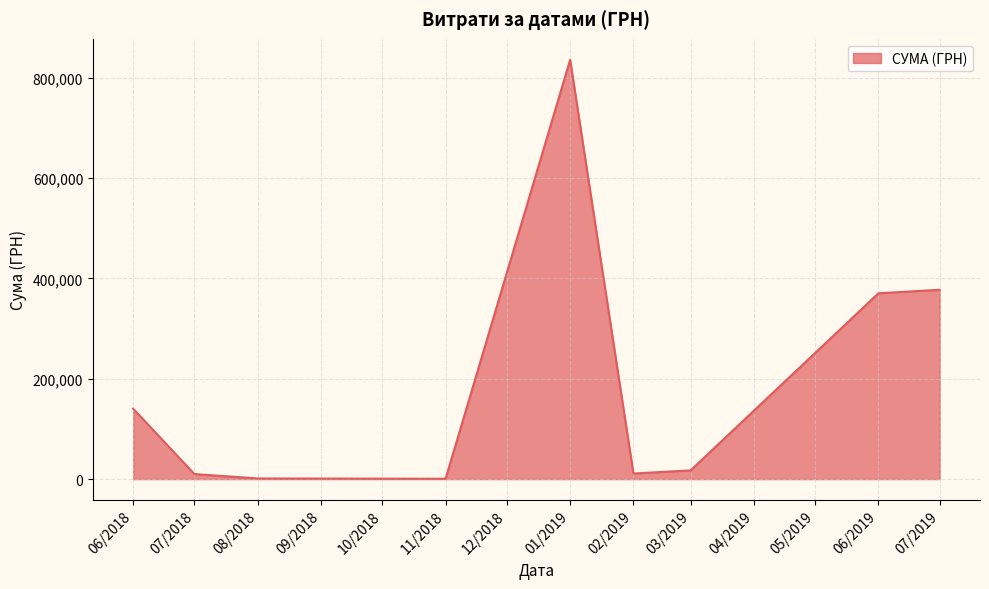

How many series are shown in this chart?

1